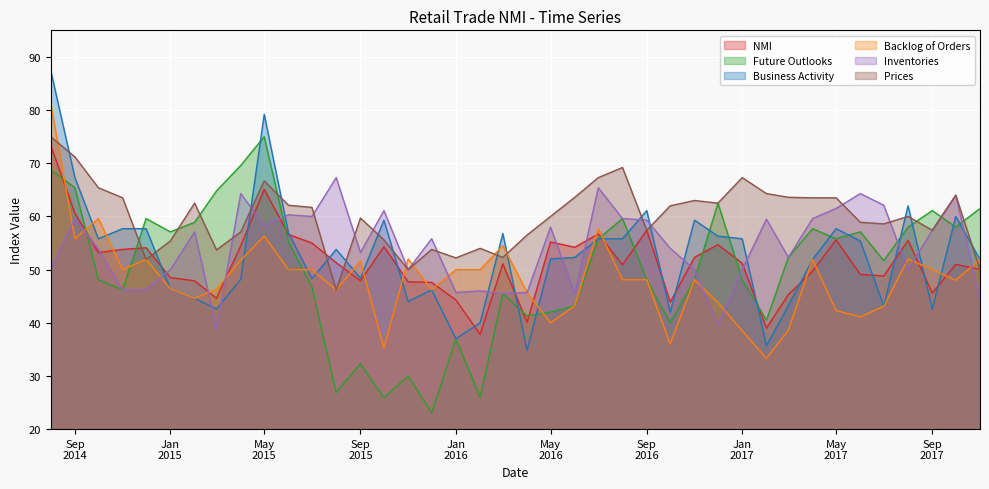

True or false: Inventories has a value of 10.0 at 2016-03-01.

False